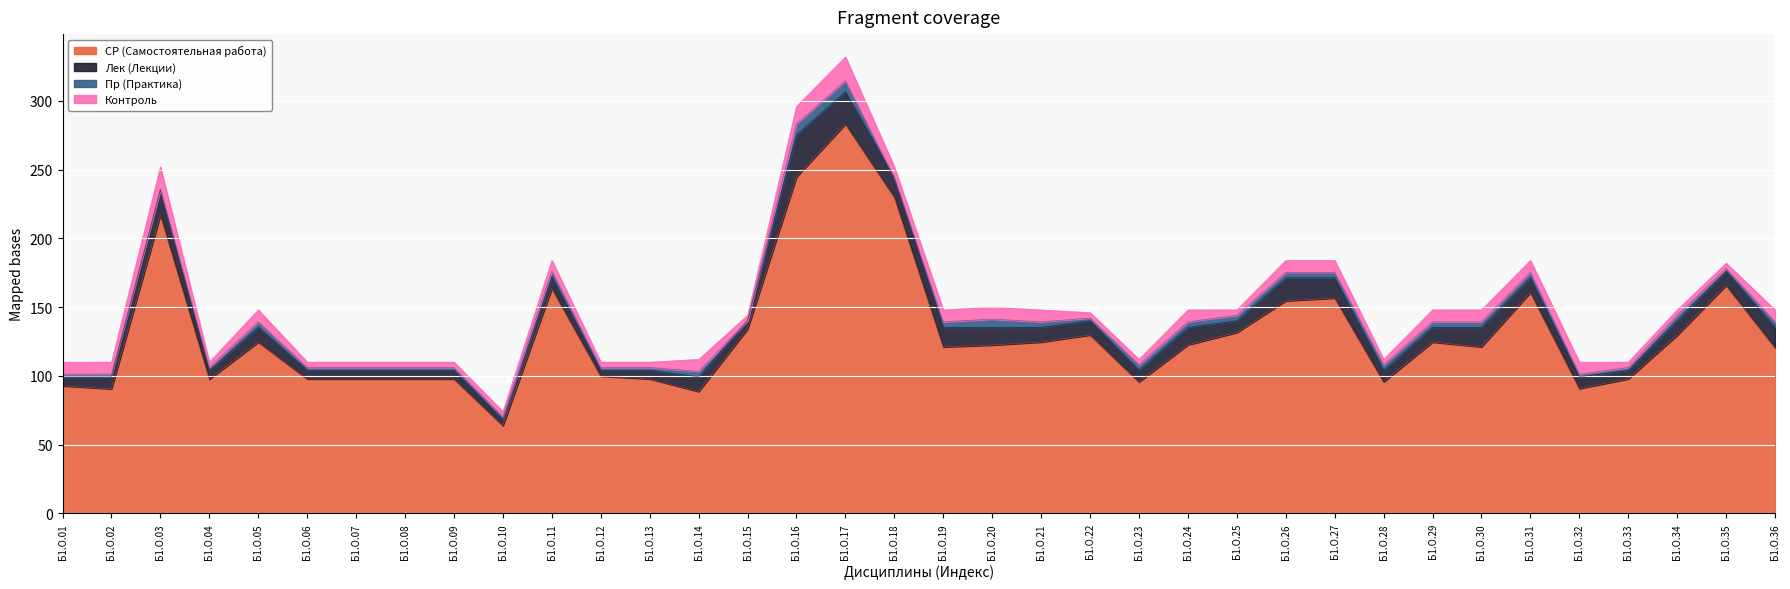

Reading left to right, list all the values displayed in this chart.

СР (Самостоятельная работа): 92.8	90.6	217.0	97.6	124.6	97.8	97.8	97.8	97.8	63.8	163.6	99.8	97.8	88.6	134.0	244.7	283.2	230.0	121.1	122.4	124.6	129.8	95.6	122.6	131.6	154.6	156.6	95.6	124.6	121.1	160.6	90.8	97.8	129.6	165.8	120.6
Лек (Лекции): 6.5	8.7	18.5	6.5	10.7	6.3	6.3	6.3	6.3	4.3	8.6	4.3	6.3	10.7	6.1	30.7	23.4	14.2	14.2	12.9	10.7	10.3	8.5	12.7	8.5	16.7	14.7	8.5	10.7	14.2	10.7	8.5	6.3	10.5	10.3	14.7
Пр (Практика): 2.0	2.0	0.0	2.0	4.0	2.0	2.0	2.0	2.0	2.0	4.0	2.0	2.0	4.0	0.0	8.0	8.0	0.0	4.0	6.0	4.0	2.0	4.0	4.0	4.0	4.0	4.0	4.0	4.0	4.0	4.0	2.0	2.0	4.0	2.0	4.0
Контроль: 8.7	8.7	16.5	3.9	8.7	3.9	3.9	3.9	3.9	3.9	7.8	3.9	3.9	8.7	3.9	12.6	17.4	7.8	8.7	8.7	8.7	3.9	3.9	8.7	3.9	8.7	8.7	3.9	8.7	8.7	8.7	8.7	3.9	3.9	3.9	8.7